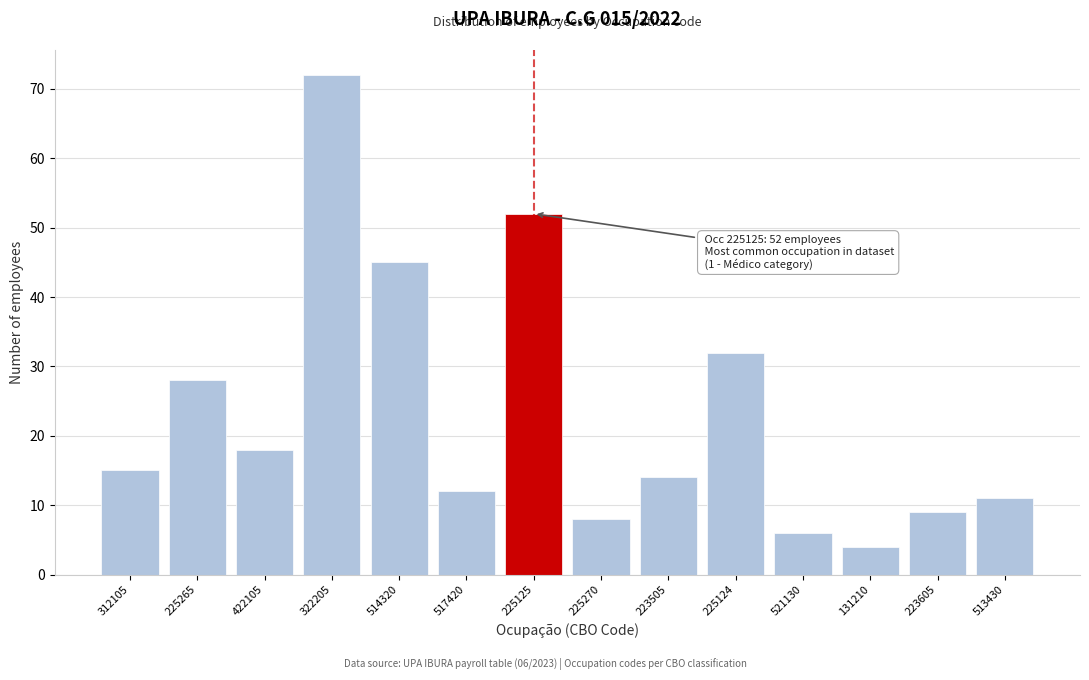

Reading right to left, transcribe all the data shown in this chart.

513430=11	223605=9	131210=4	521130=6	225124=32	223505=14	225270=8	225125=52	517420=12	514320=45	322205=72	422105=18	225265=28	312105=15